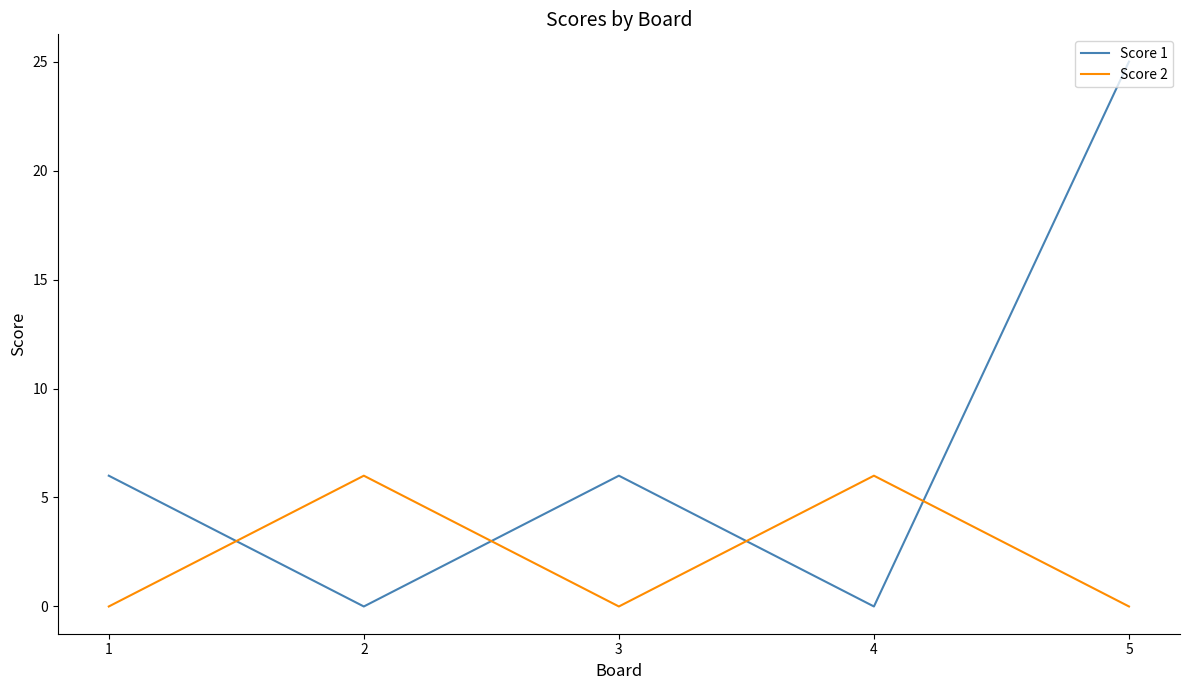

What is the spread (max minus min) of values at 3?

6